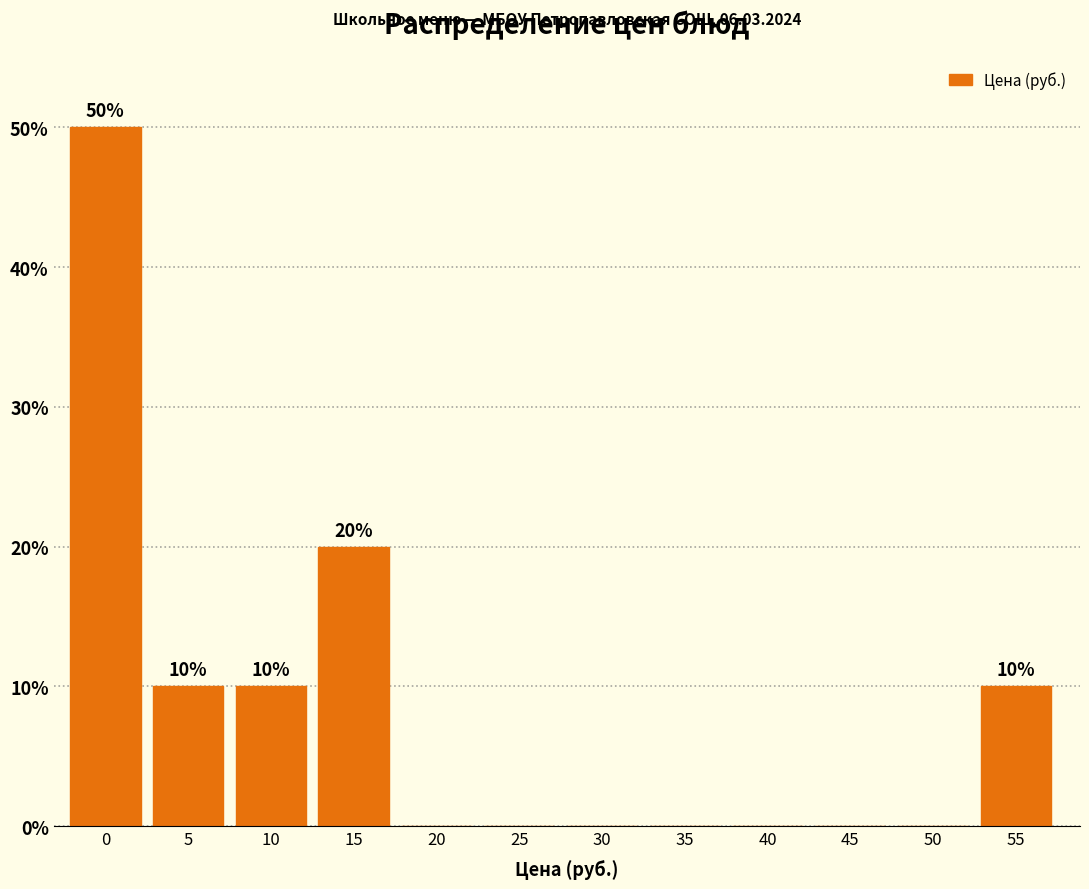

Reading right to left, transcribe all the data shown in this chart.

55=10	50=0	45=0	40=0	35=0	30=0	25=0	20=0	15=20	10=10	5=10	0=50